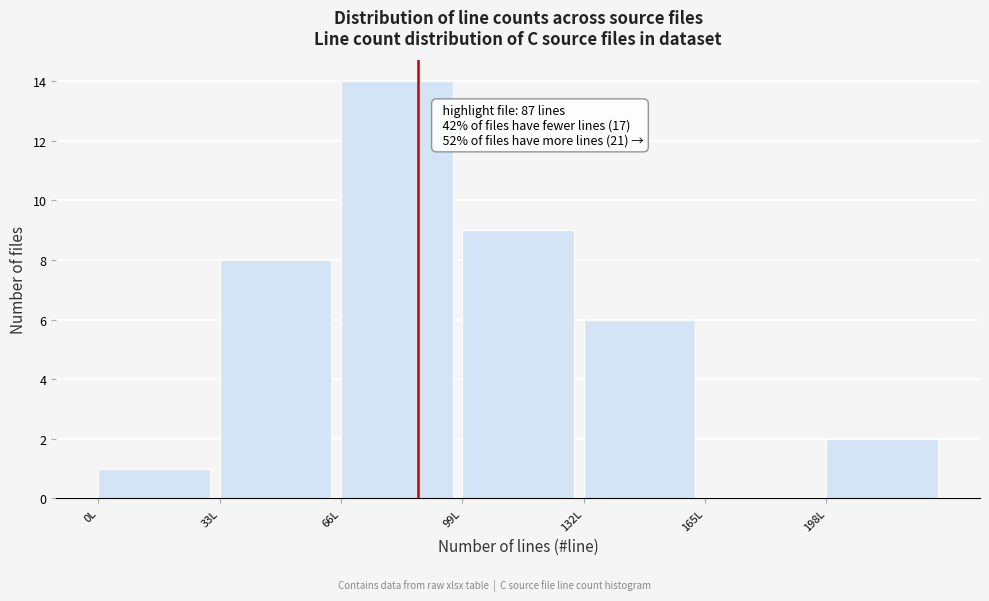

Over which range of the x-axis is the bar tallest?

66 to 99